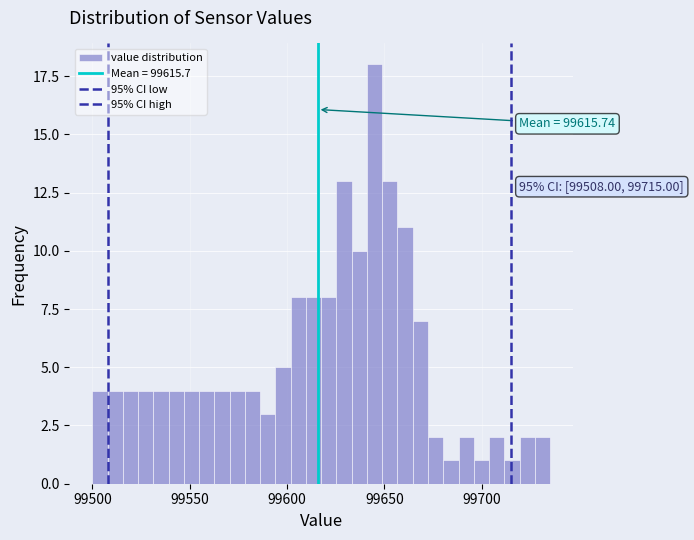

Read against the x-axis, roughly where is the centre of the tallest bar?

99645